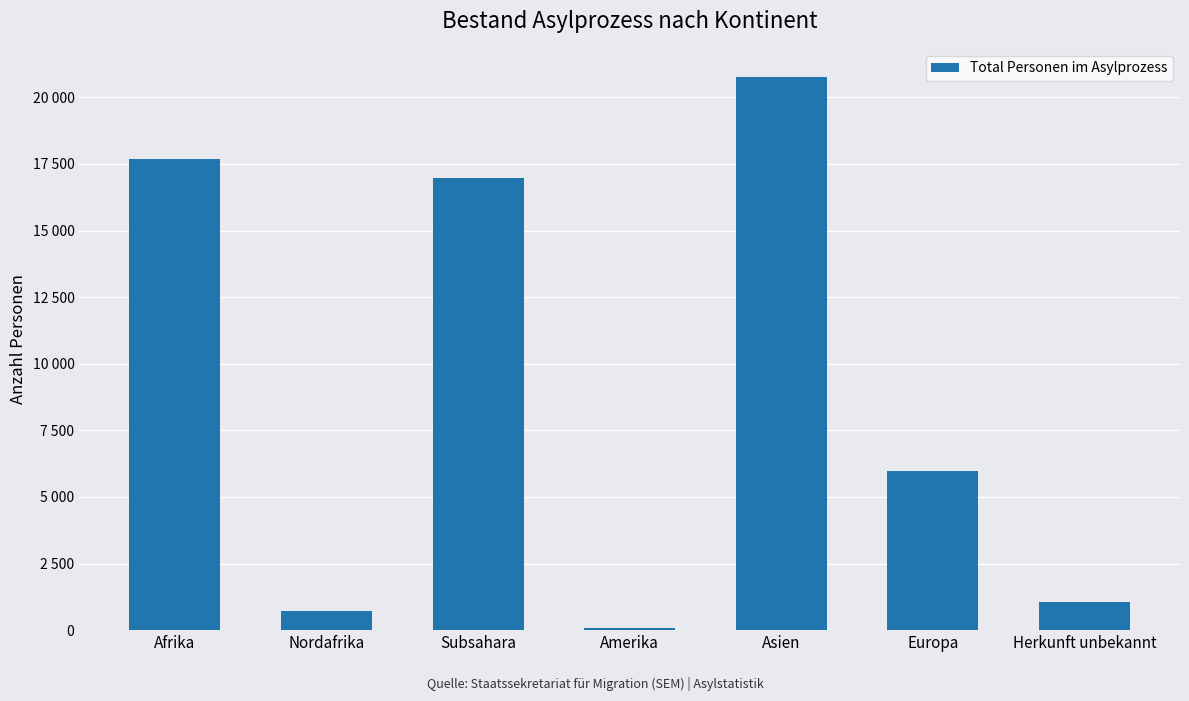

Reading left to right, transcribe all the data shown in this chart.

17699	715	16984	79	20783	5970	1071